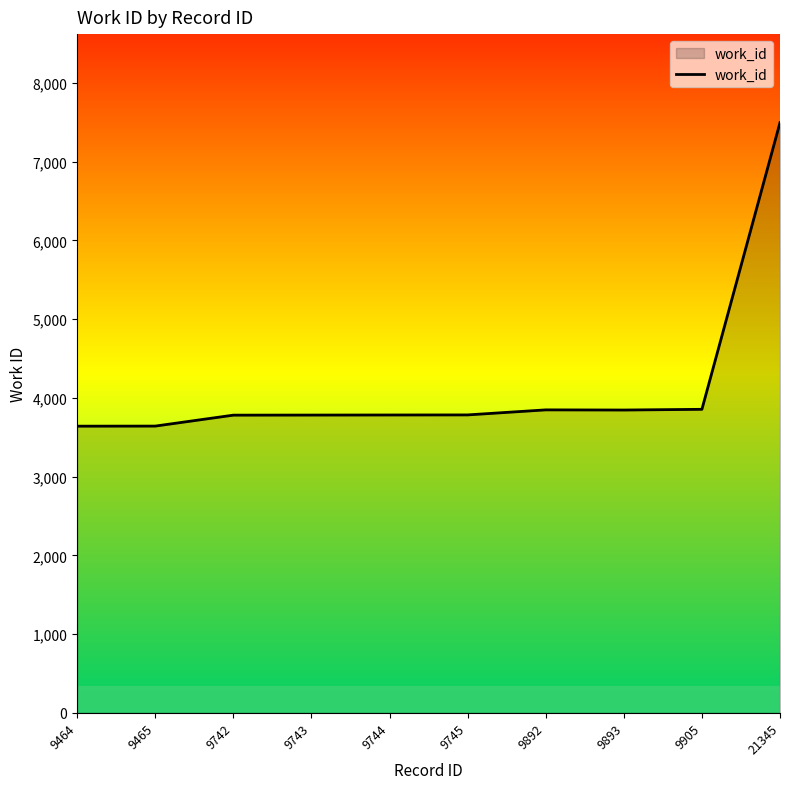

What is the change in value from 9893 to 9905?

+9